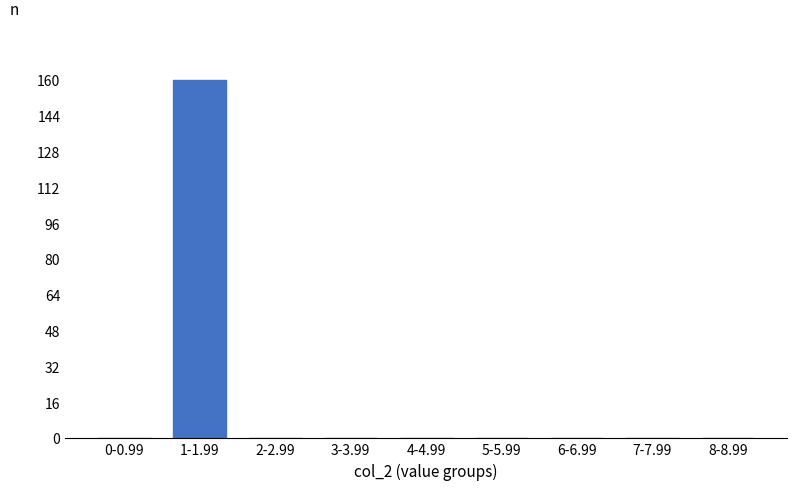

Reading right to left, what are all the values shown in this chart?

8-8.99=0	7-7.99=0	6-6.99=0	5-5.99=0	4-4.99=0	3-3.99=0	2-2.99=0	1-1.99=160	0-0.99=0